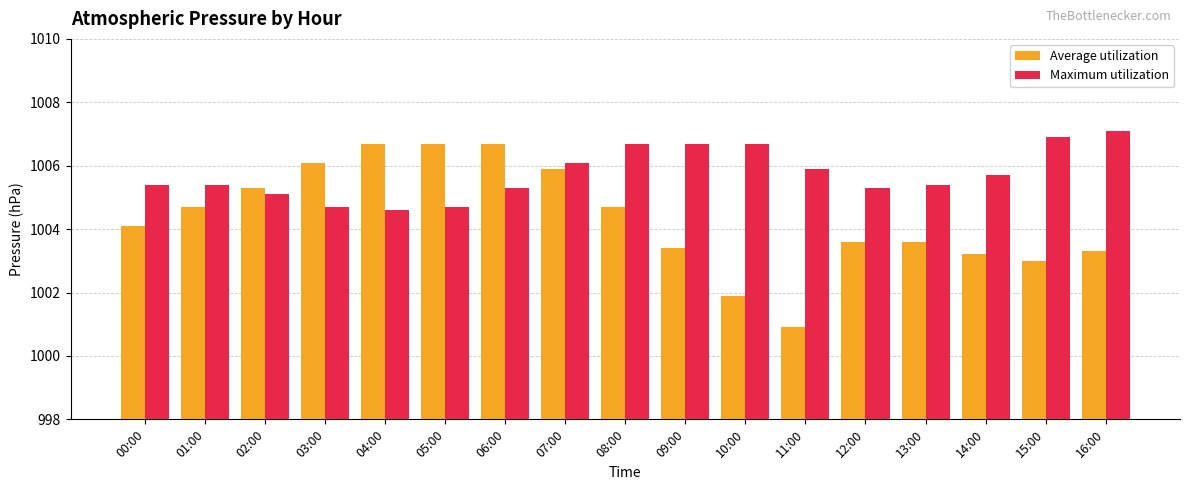

How many categories are shown in the chart?

17